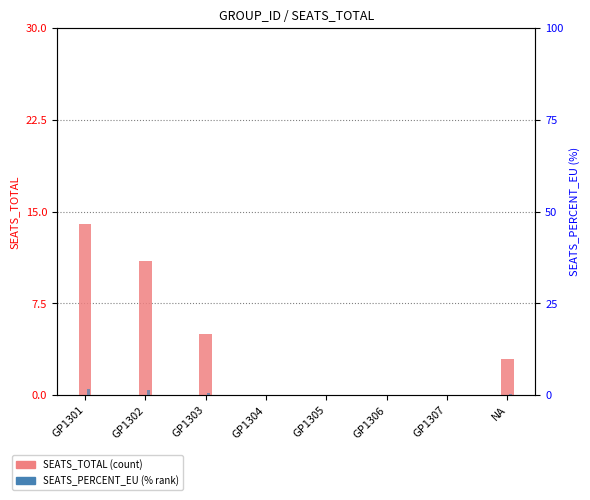

Is the value of SEATS_TOTAL at NA greater than the value of SEATS_PERCENT_EU at NA?

Yes